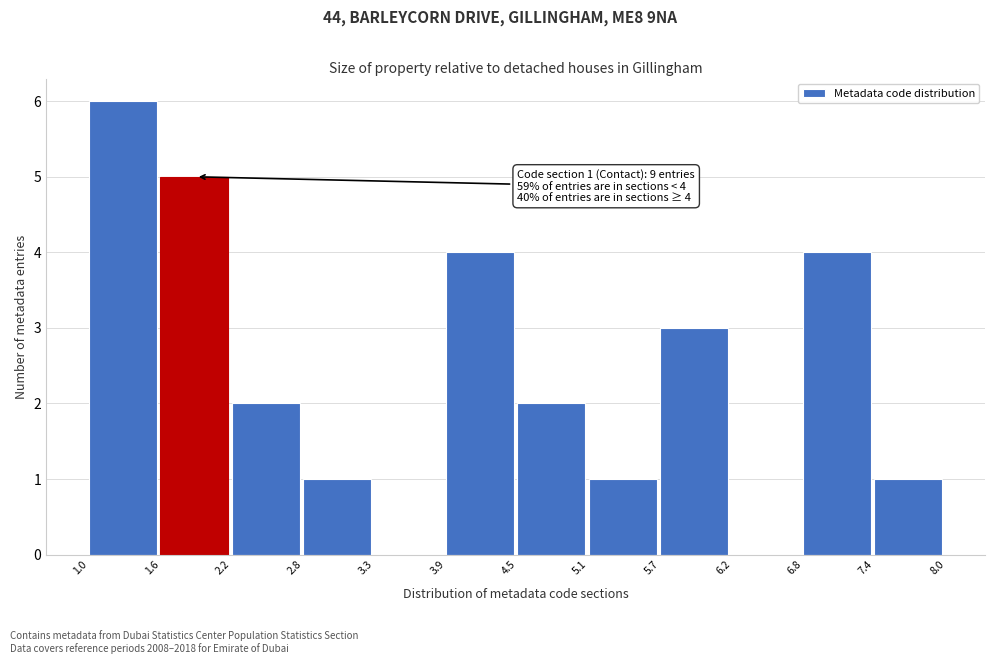

Which range on the x-axis has the tallest bar?

1.0 to 1.6